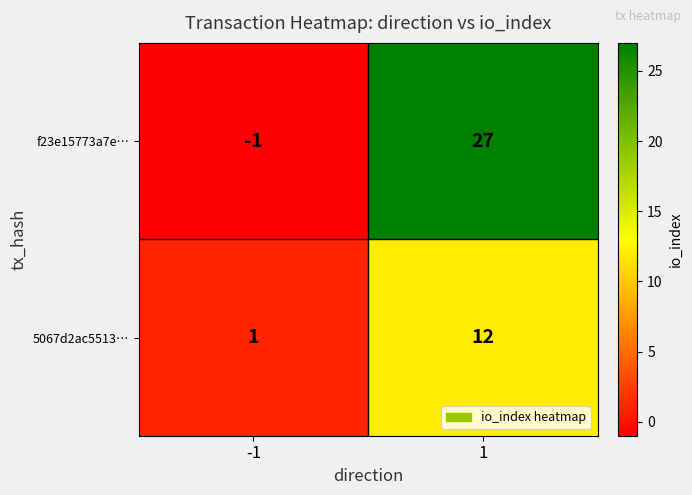

The 5067d2ac5513… series shows 4 at 1. True or false?

False